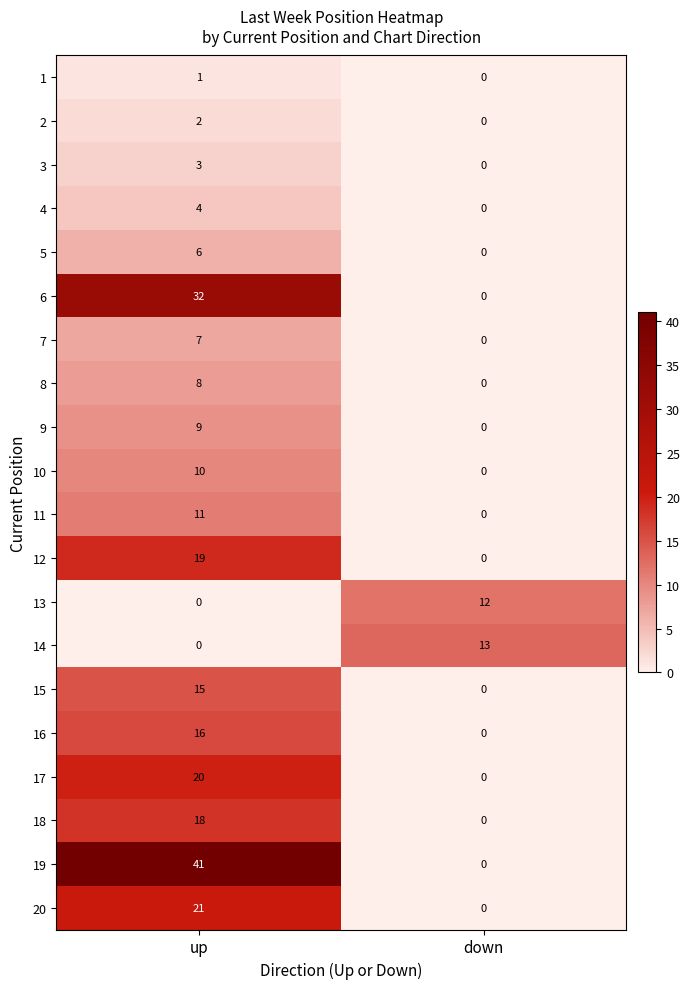

How many data points in 17 are less than 20?

1